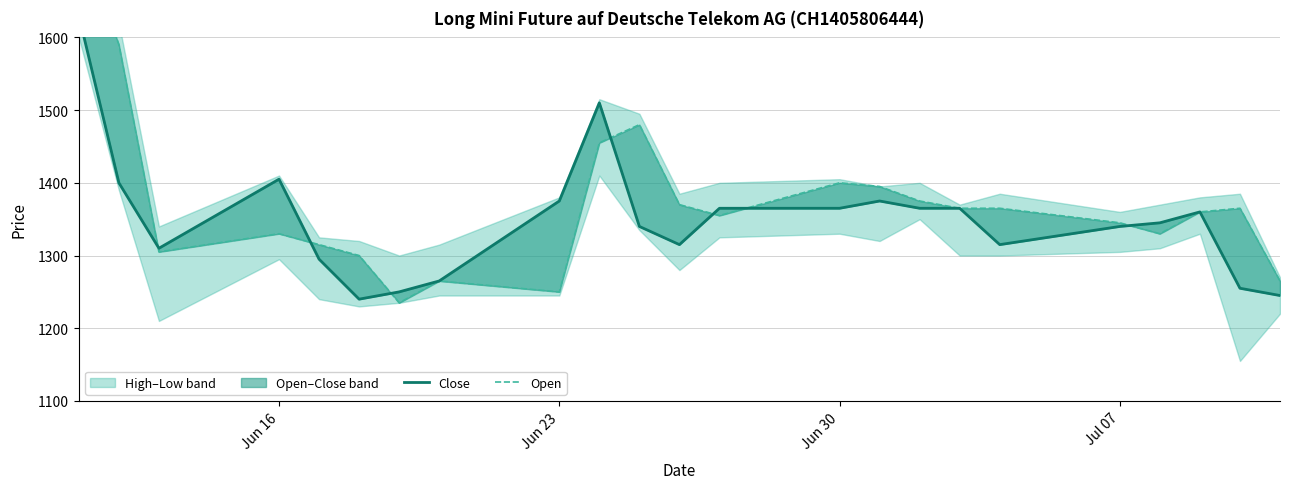

List the series in order of their overall mean, highest first.

Open, Close